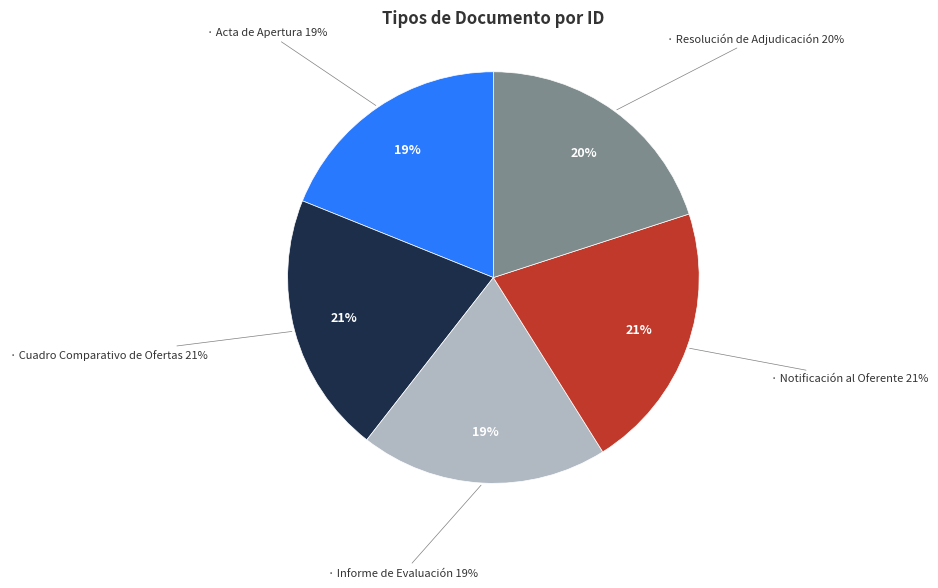

Approximately how many times larger is the value at Informe de Evaluación compared to Acta de Apertura?

1.0